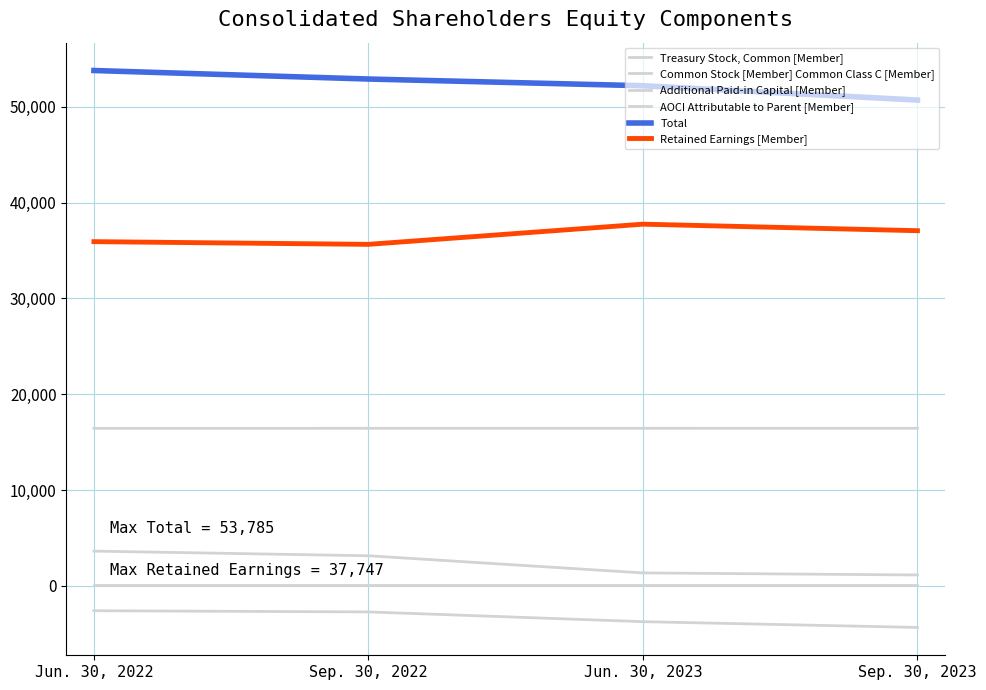

Is this an area chart (filled region under the line)?

No